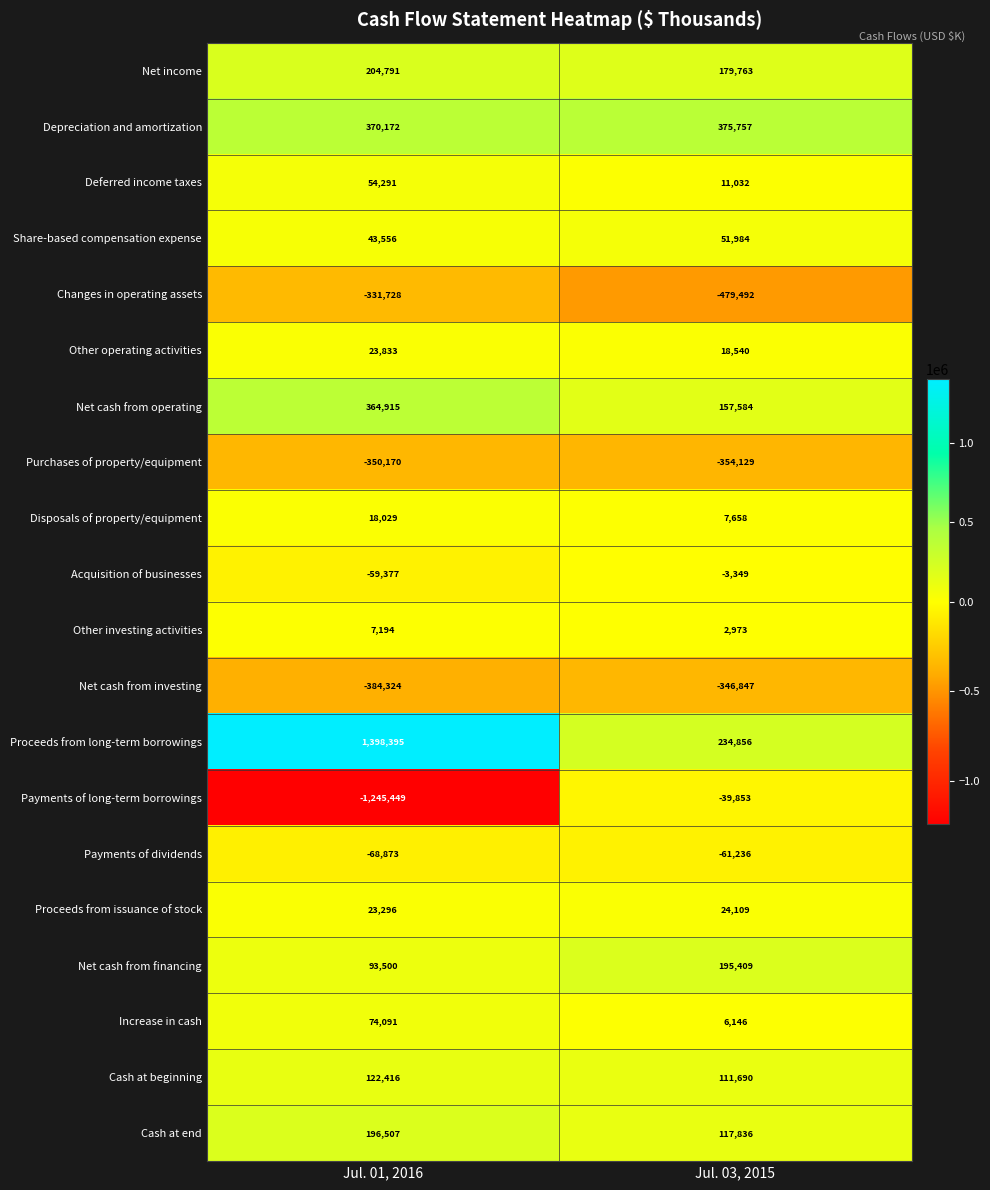

The Share-based compensation expense series shows 51984 at Jul. 03, 2015. True or false?

True